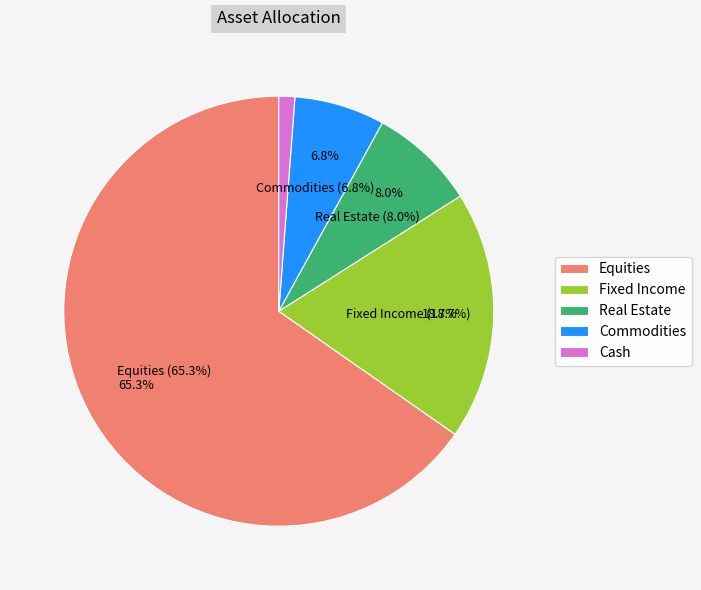

To the nearest percent, what is the combined percentage of Real Estate and Cash?

9%